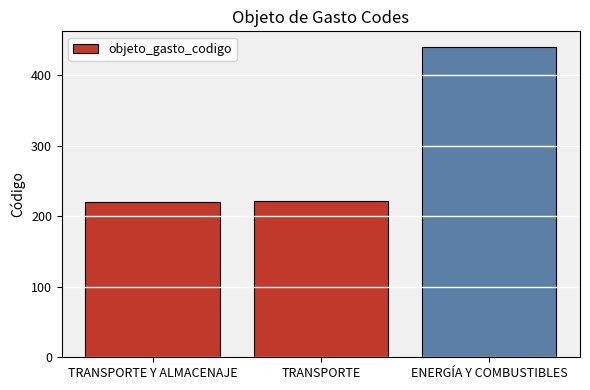

What is the average value?

294